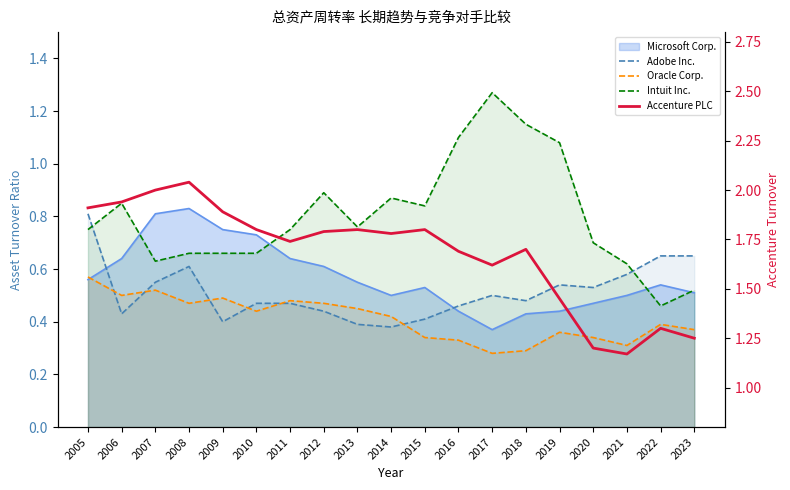

Where do Adobe Inc. and Intuit Inc. first cross each other?

2005 and 2006